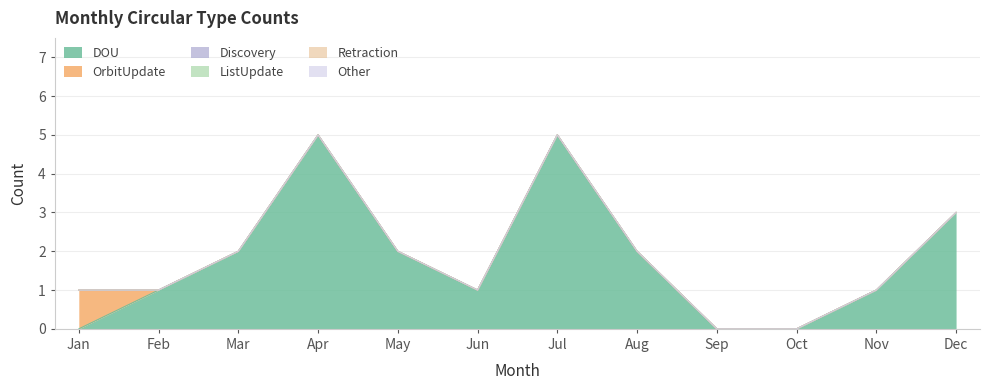

At which label does DOU reach its peak?

Apr